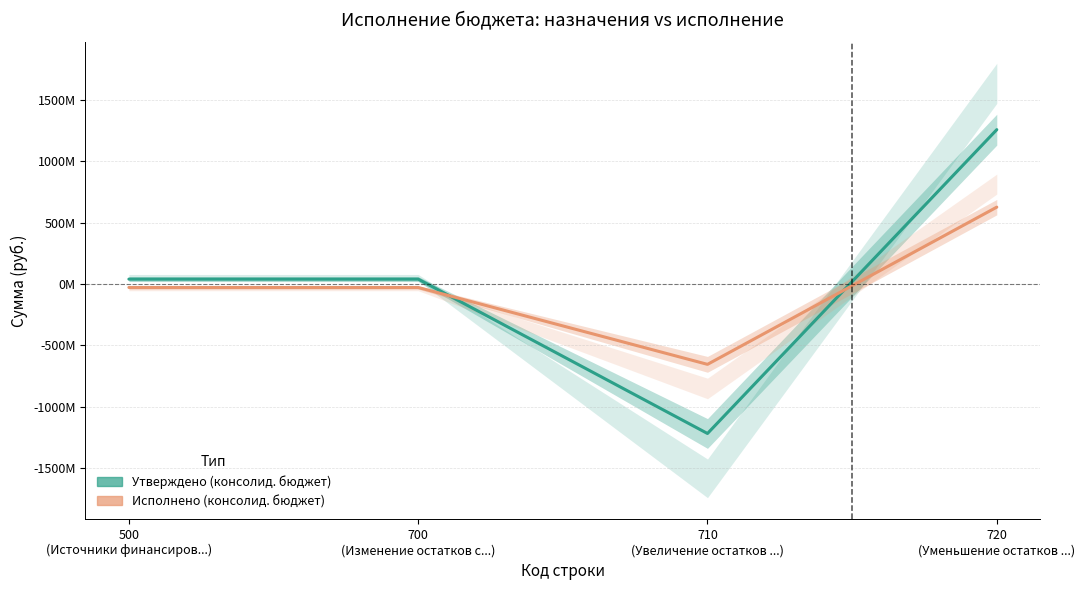

How many intersections are there between Утверждено (консолид. бюджет) and Исполнено (консолид. бюджет)?

2